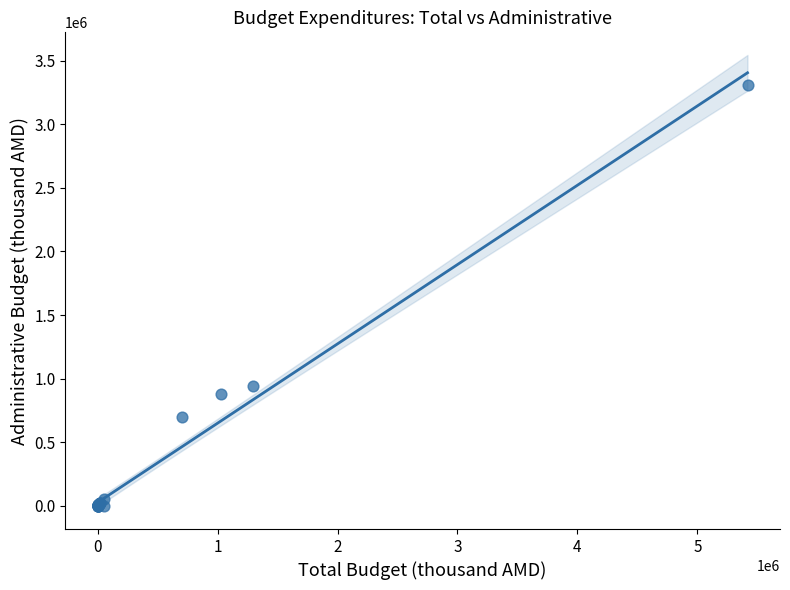

What Y value in the scatter plot is closest to 1655000?

941500